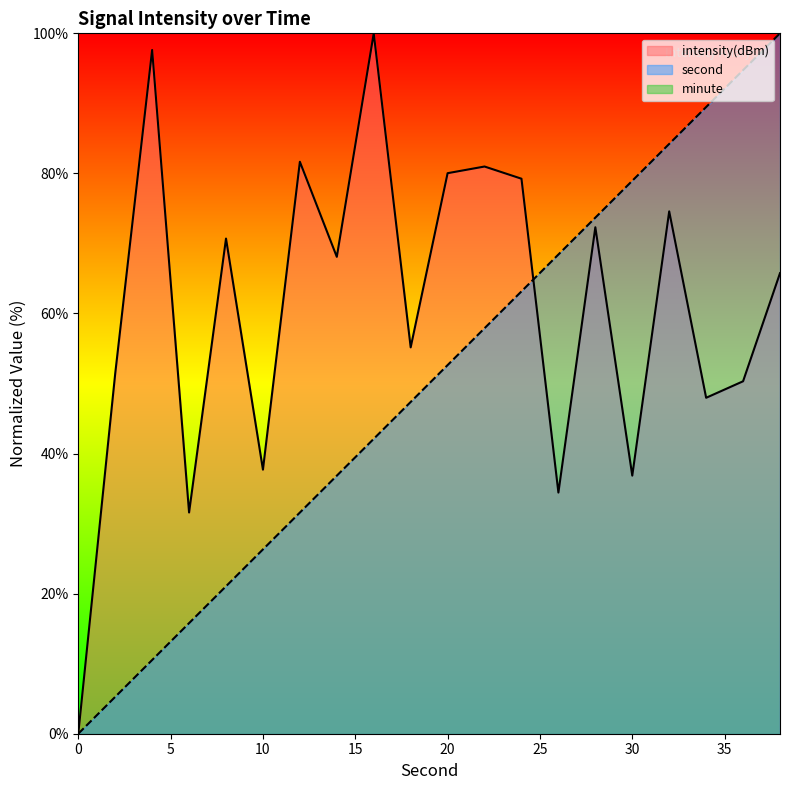

At 10, list the series in order from smallest to largest.

second, intensity(dBm)